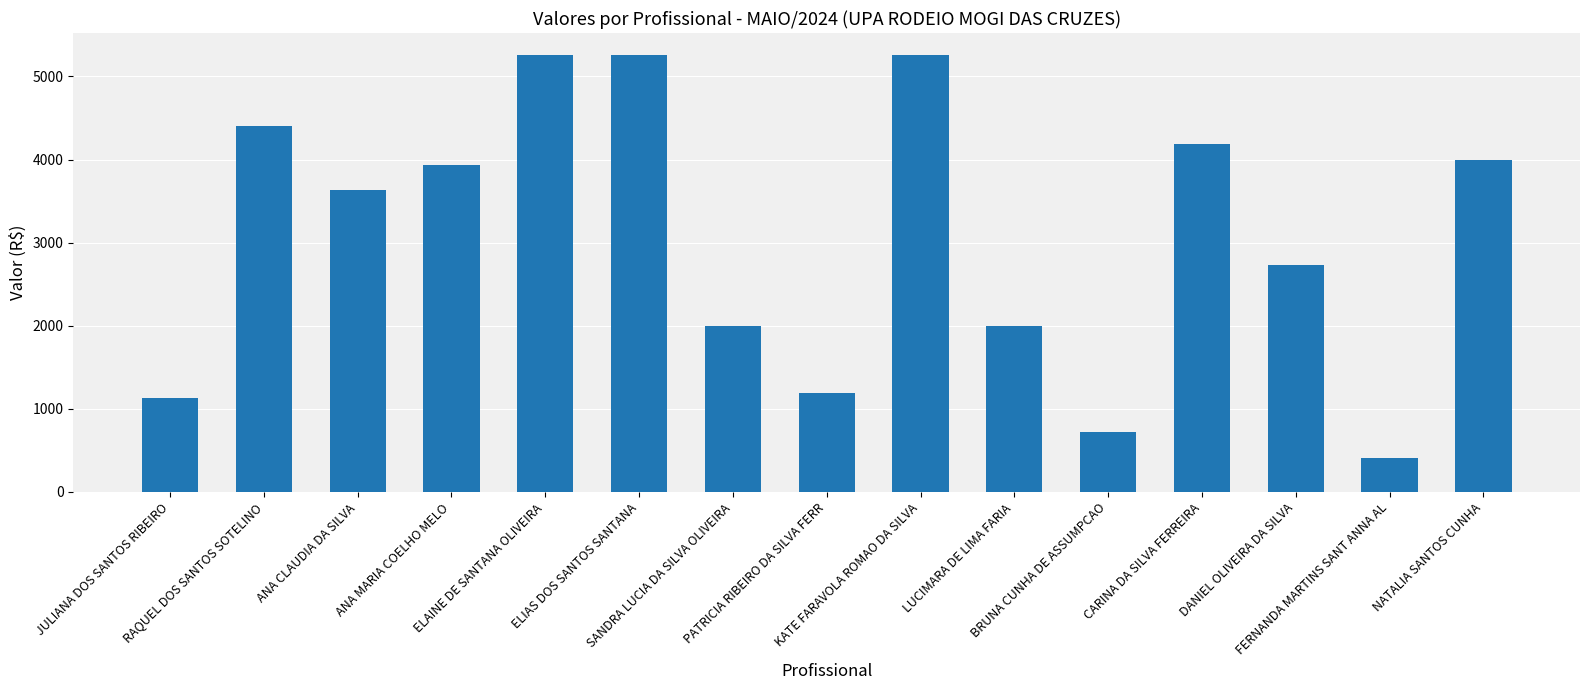

How many values exceed 3636?

8